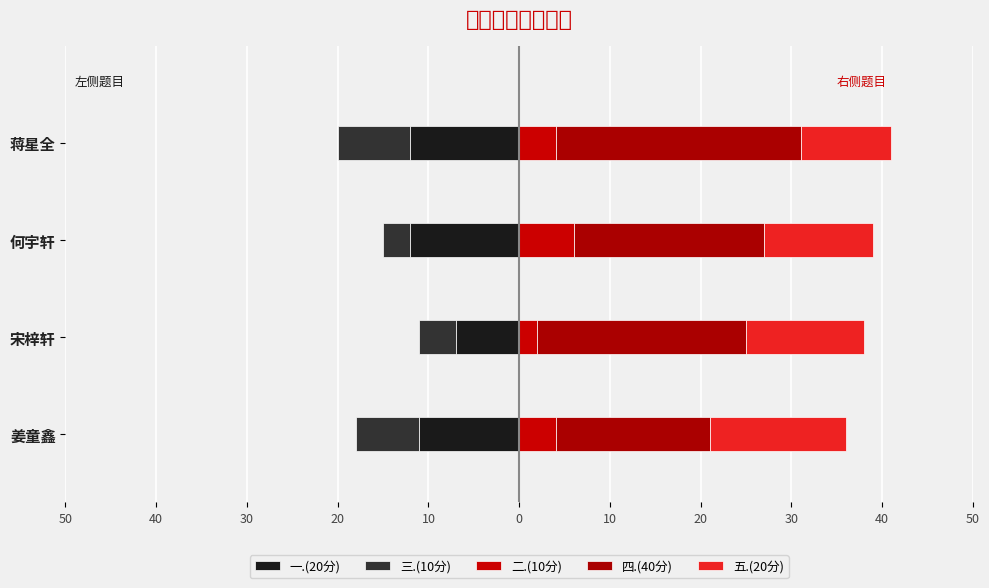

How many data points in 五.(20分) are less than 13?

2